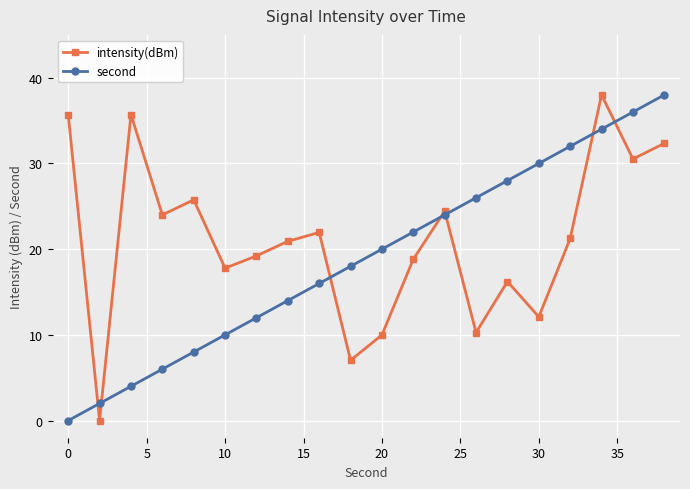

Which series has the largest total across all categories?

intensity(dBm)